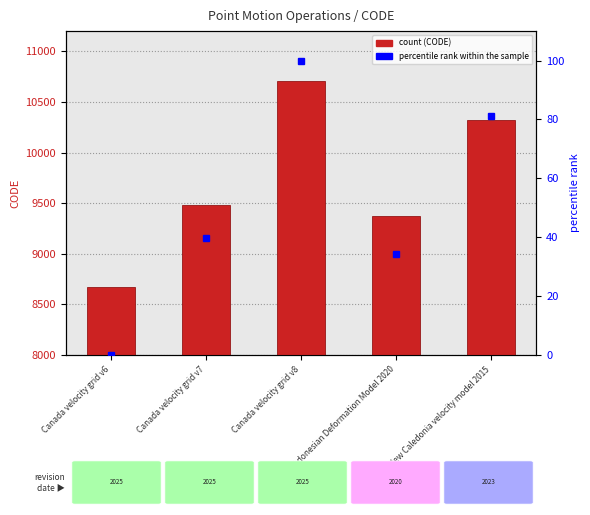

Reading left to right, extract all data points from this chart.

8676	9483	10707	9375	10323